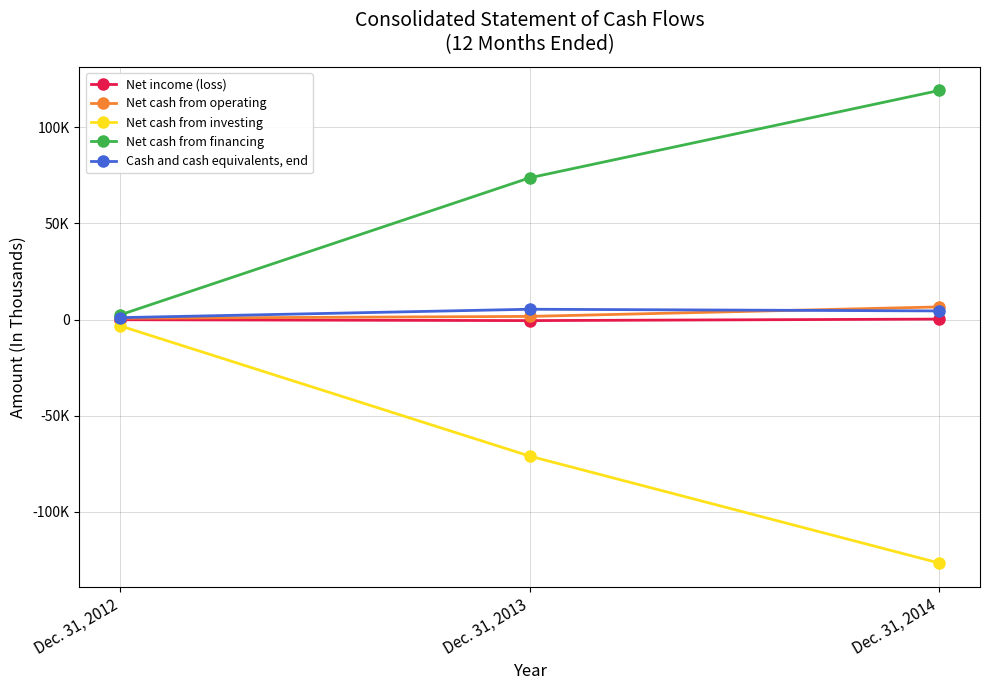

What is the value of the Net cash from financing point at the 2nd from the left?

73681